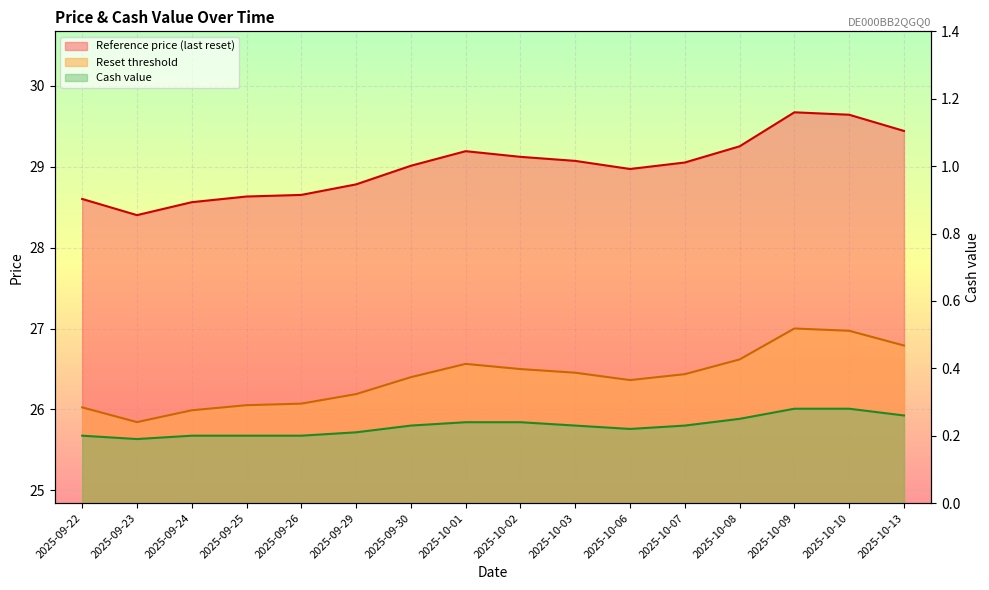

How many lines are shown in the chart?

3